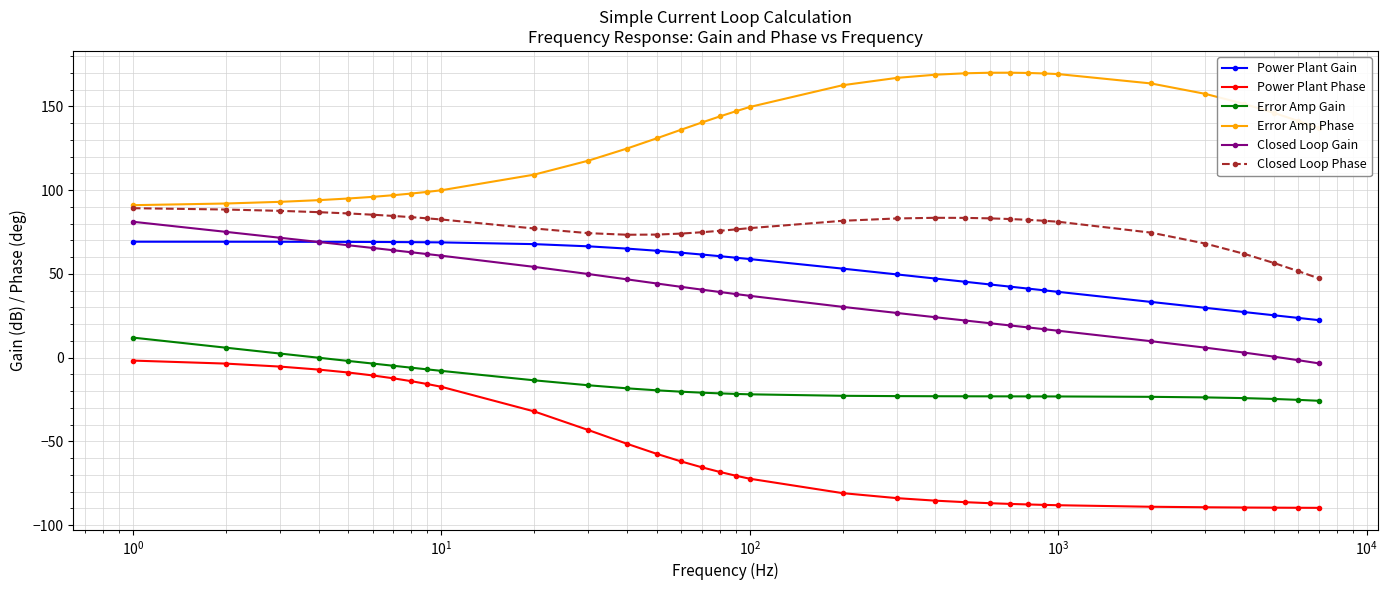

What is the difference between the maximum and minimum values in the Error Amp Phase series?

79.1